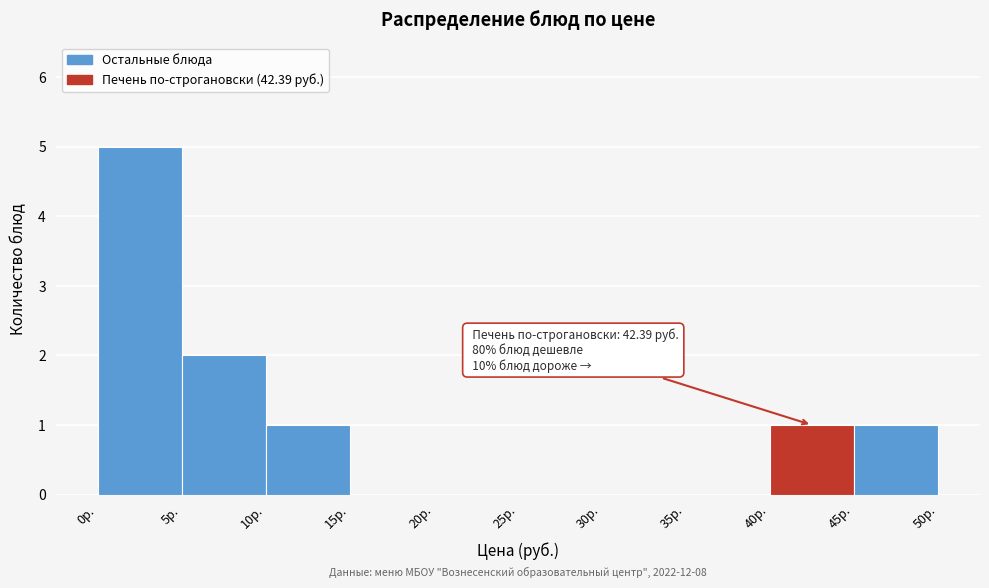

Which range on the x-axis has the tallest bar?

0 to 5